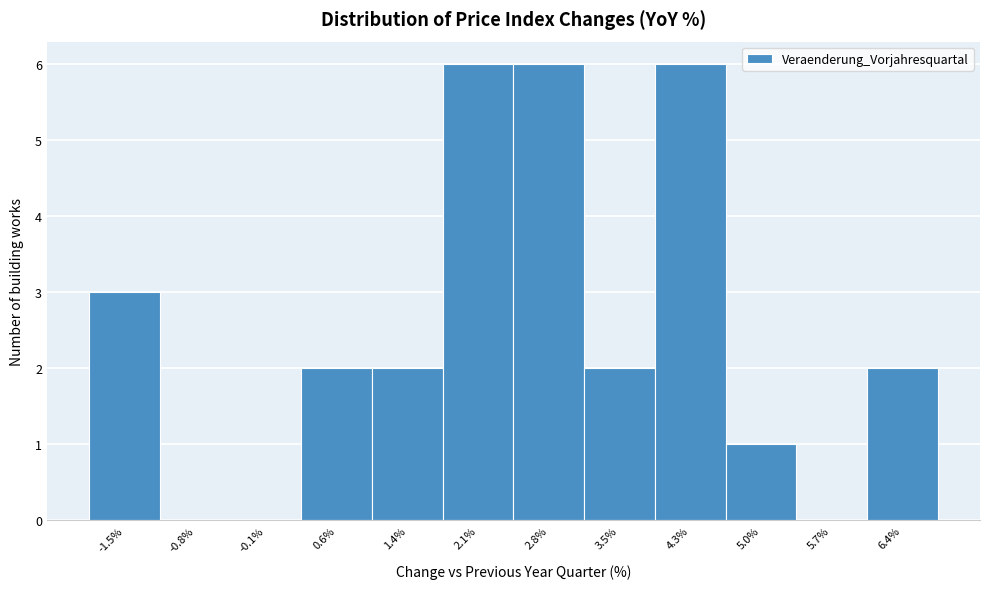

How tall is the bar that spans -1.9 to -1.2 on the x-axis? Neither the bar edges nor the heights are printed on the chart, so give them approximately, as read against the axes.

3